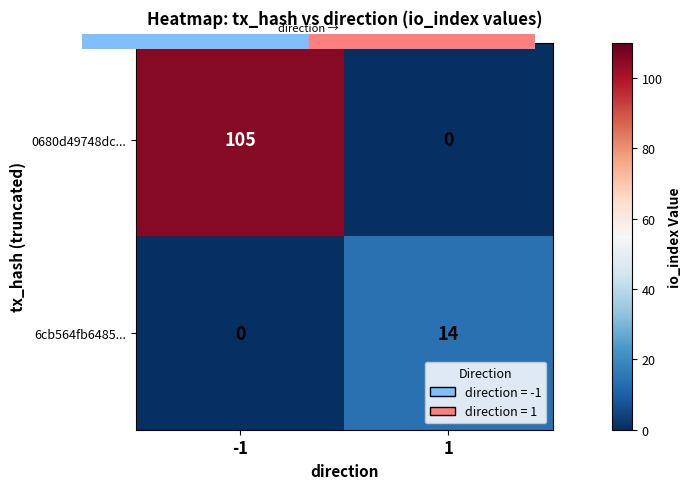

At how many categories does at least one series exceed 51?

1